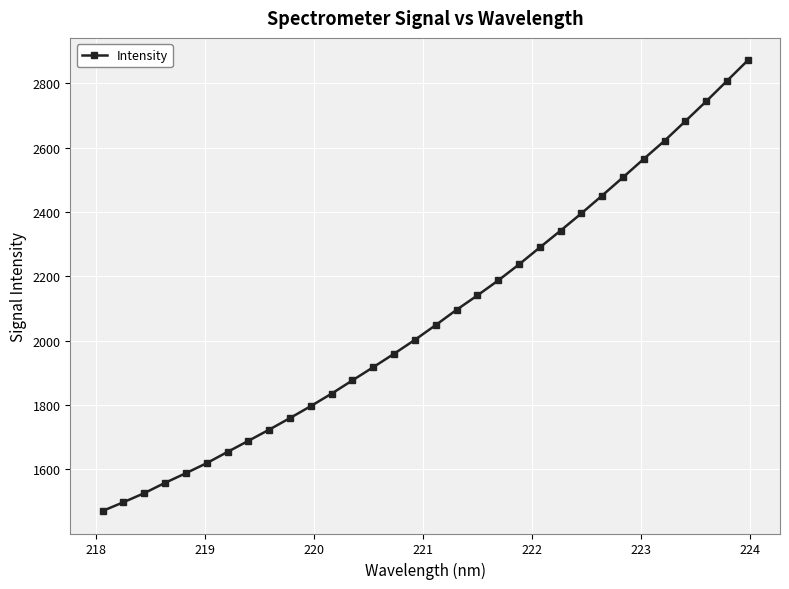

True or false: there are more than 2 points higher than both neighbors.

False